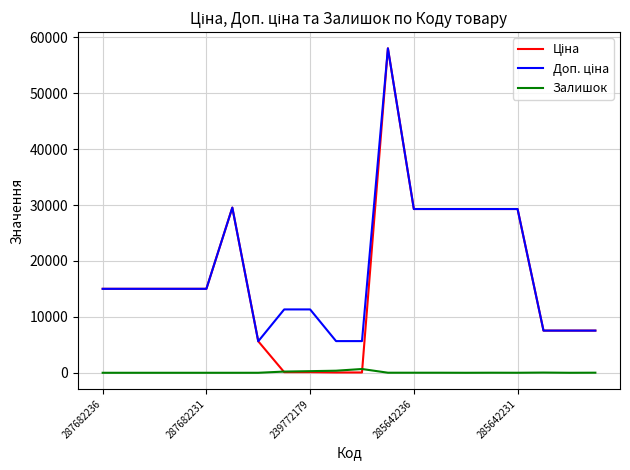

Does the chart display data point markers on the line(s)?

No